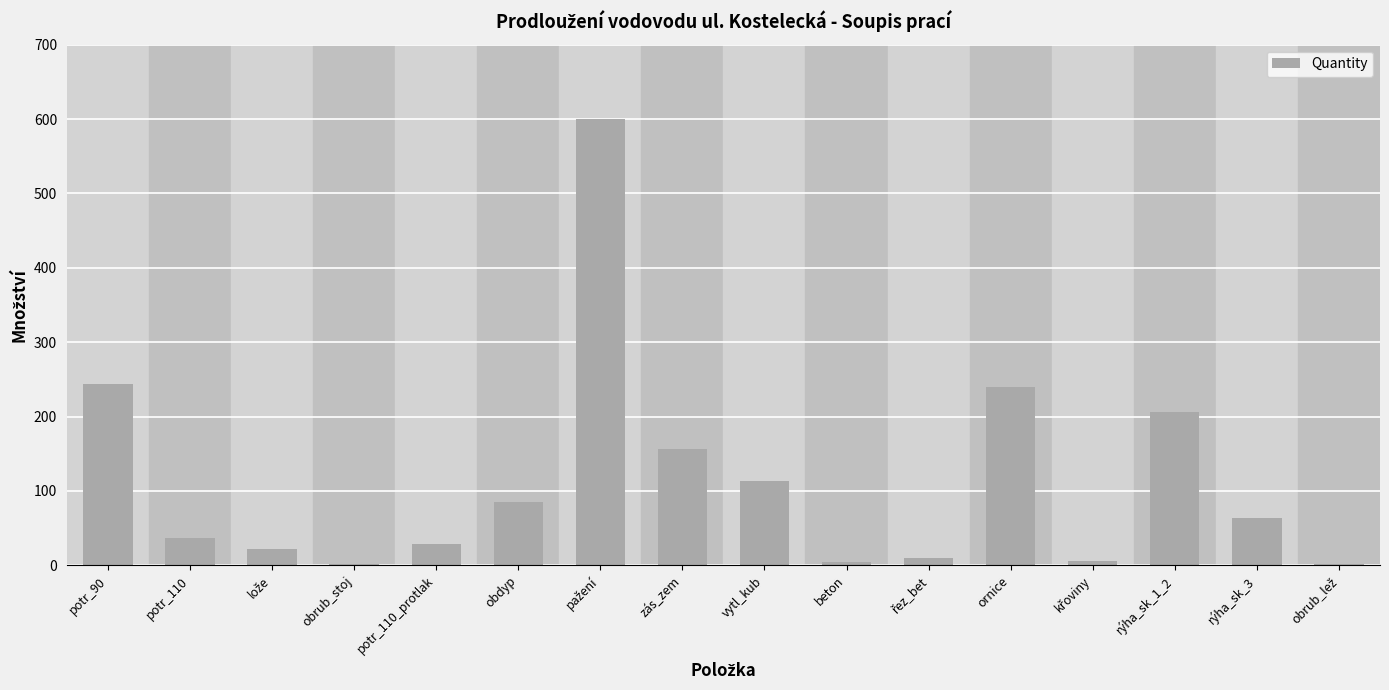

Where is the data nearest to the value 301?

potr_90